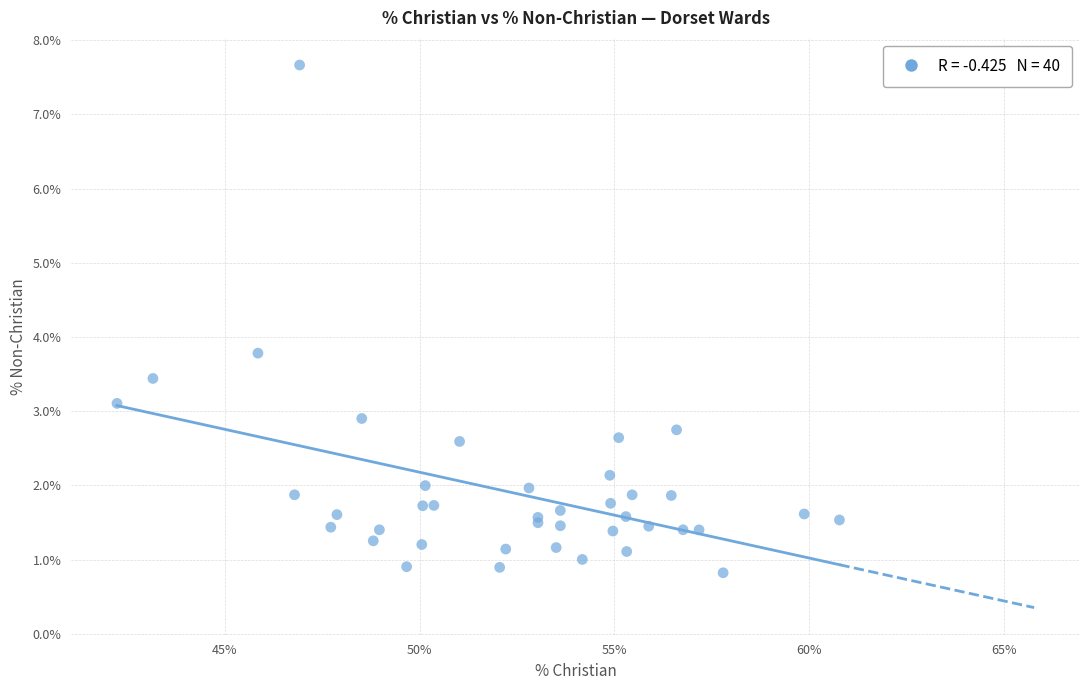

What Y value in the scatter plot is closest to 4?

3.8